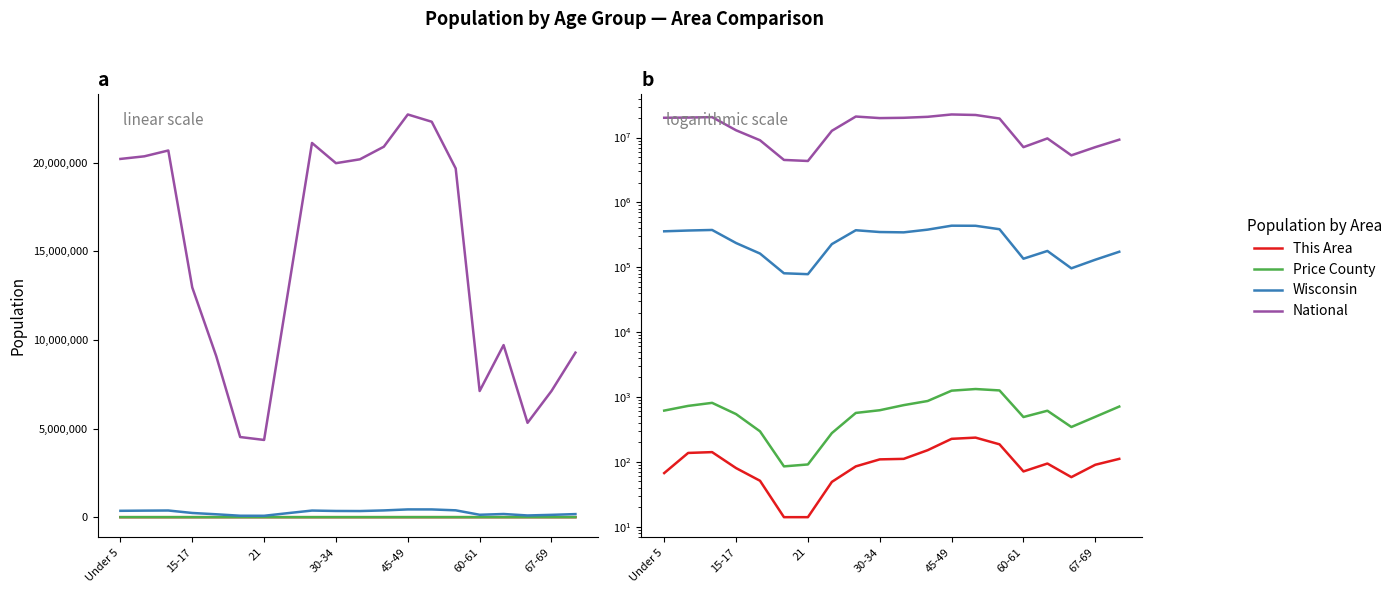

At how many categories does at least one series exceed 10476207?

12